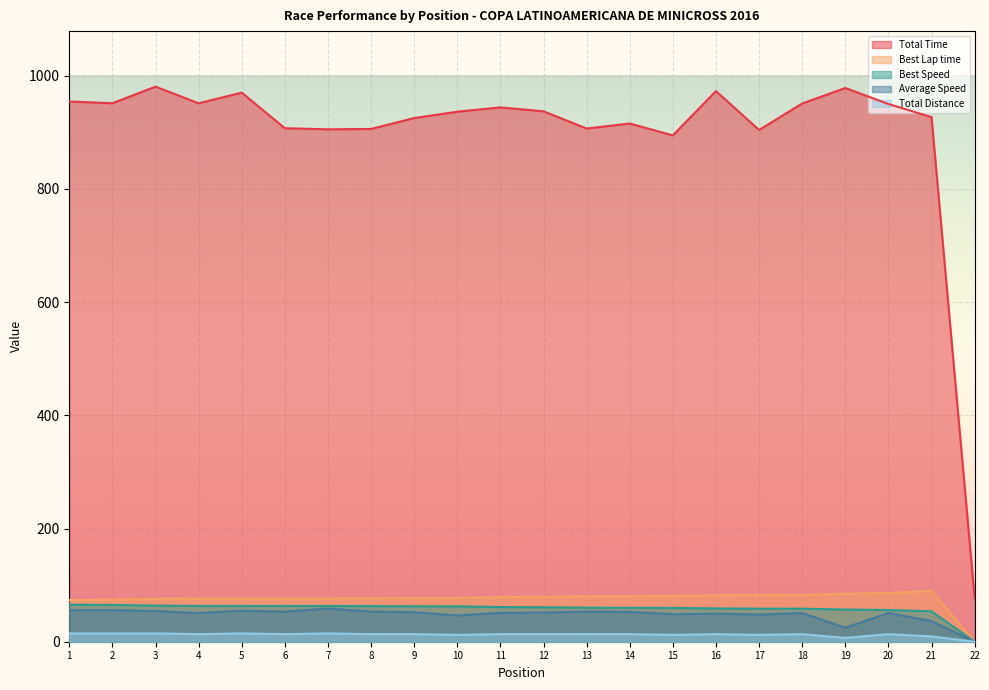

True or false: Best Lap time and Total Time intersect in this chart.

False